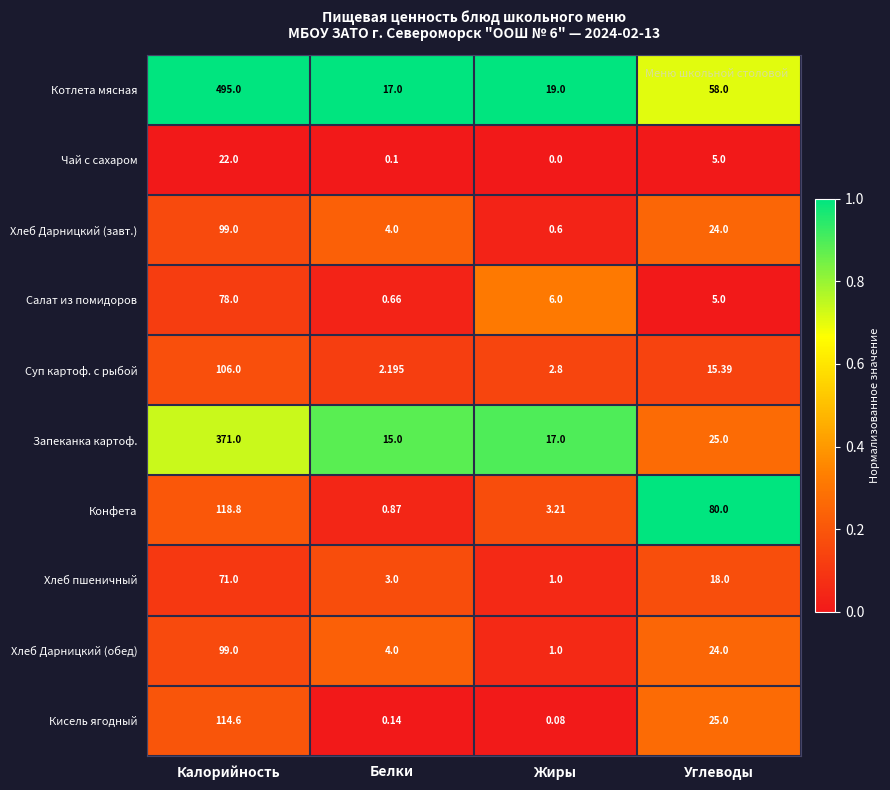

Which category has the highest value in the Суп картоф. с рыбой series?

Калорийность